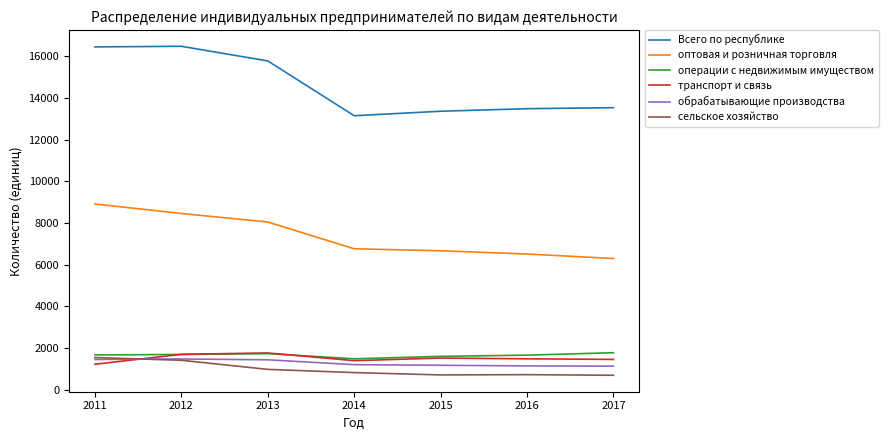

What is the spread (max minus min) of values at 2016?

12758